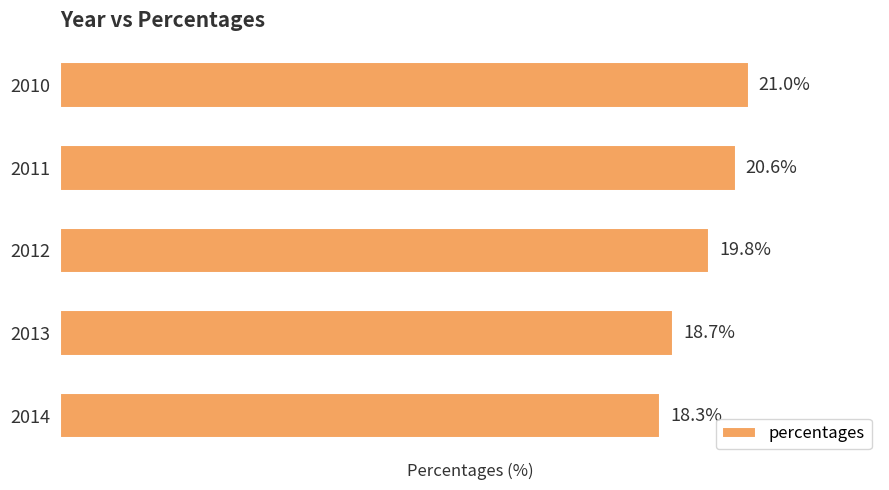

List the labels in order of value, smallest first.

2014, 2013, 2012, 2011, 2010